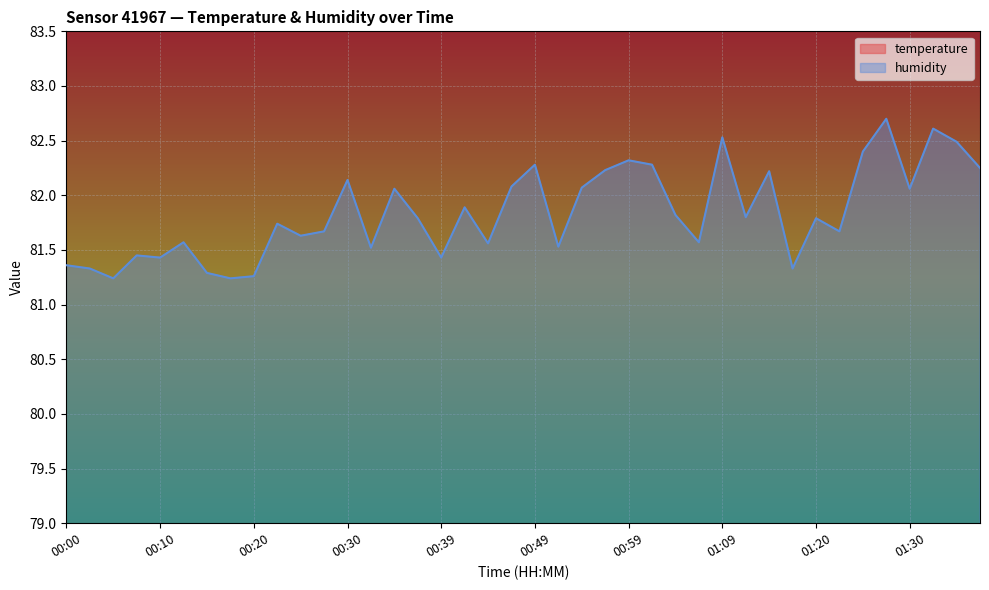

True or false: temperature and humidity cross at least once.

False